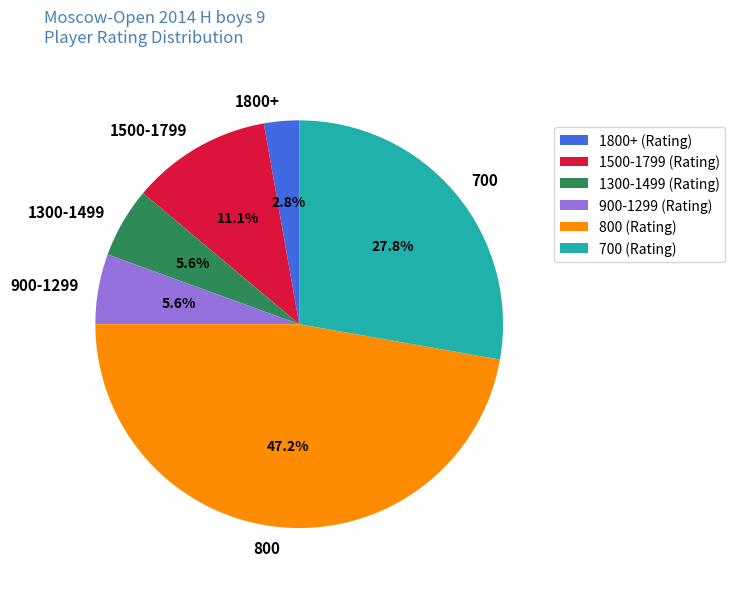

Is there any slice that represents more than half of the pie?

No